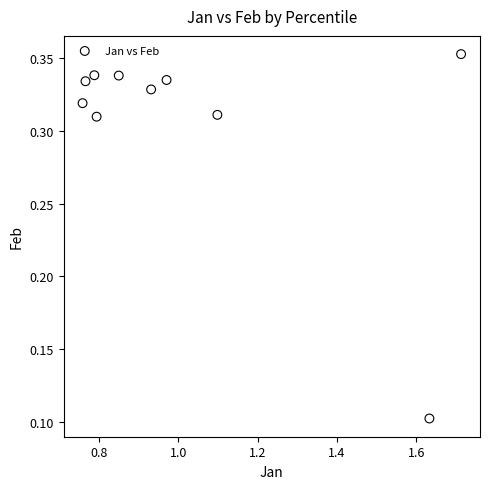

What is the average X value?

1.0